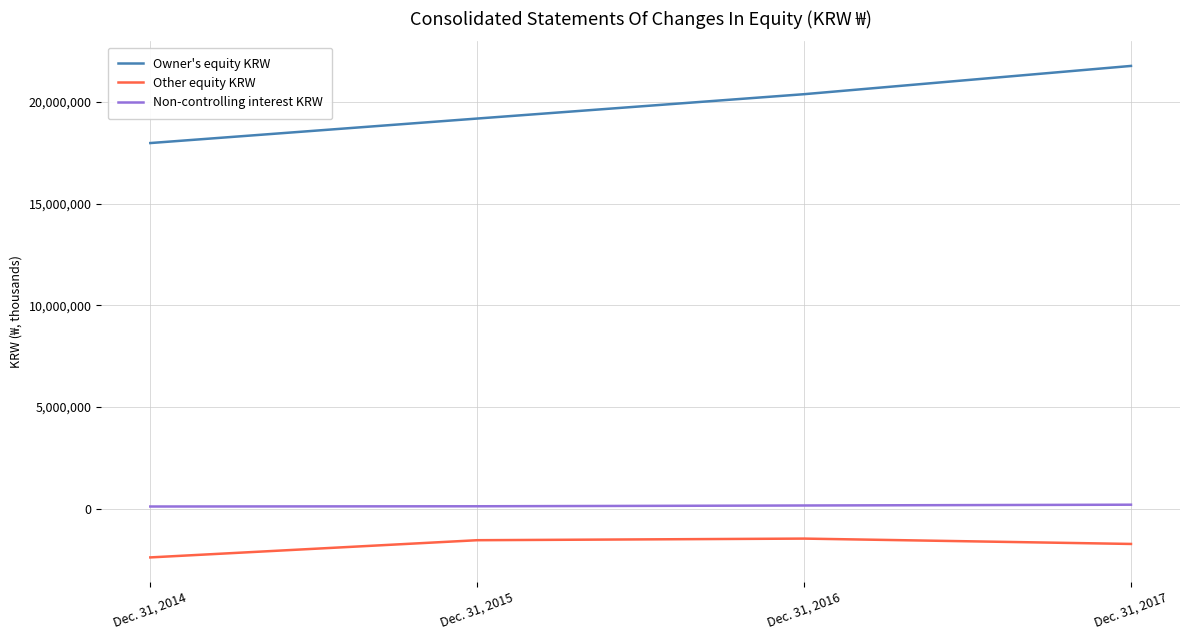

What is the total value across all series at Dec. 31, 2015?

17762612